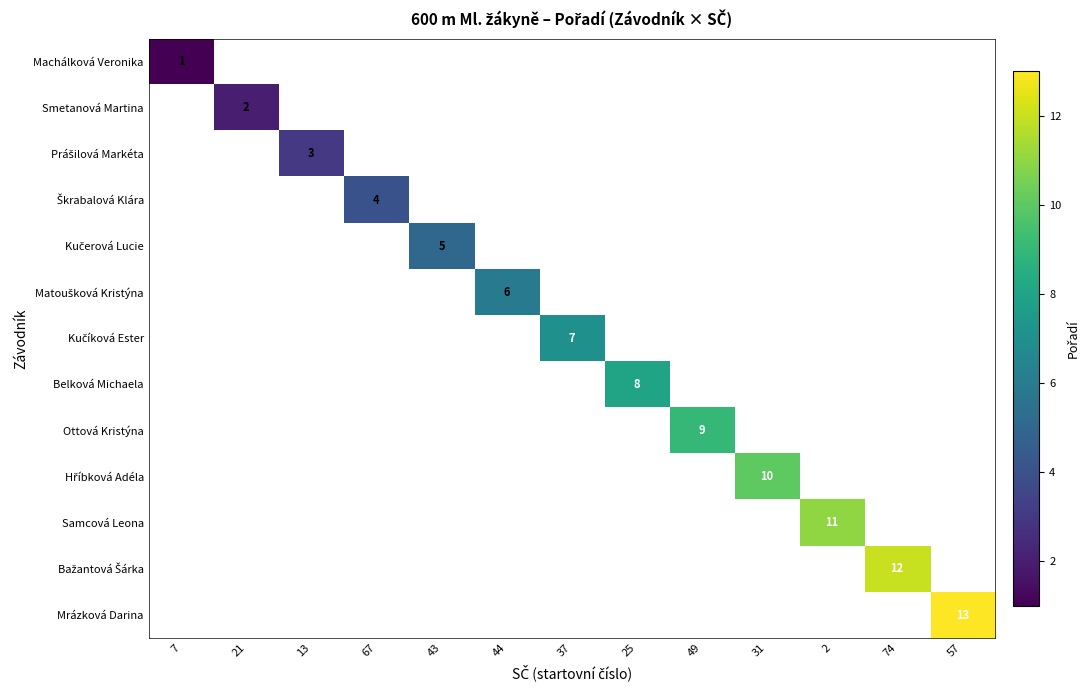

Is it true that Prášilová Markéta equals 0 at 2?

True